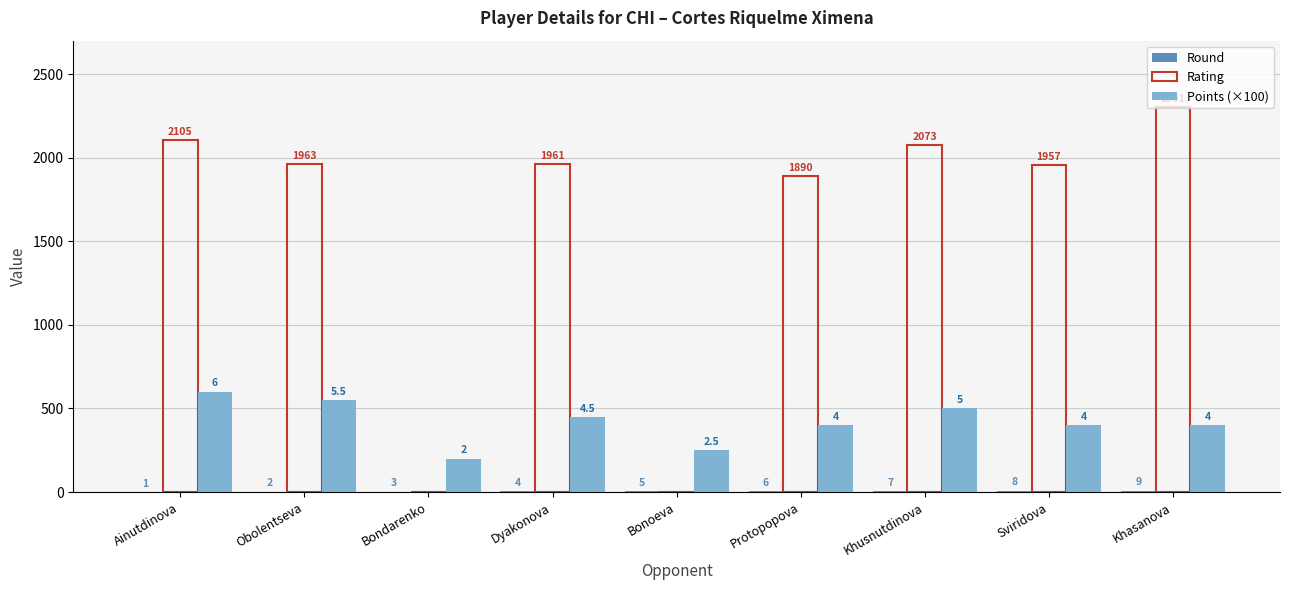

How many distinct data groups are displayed?

3